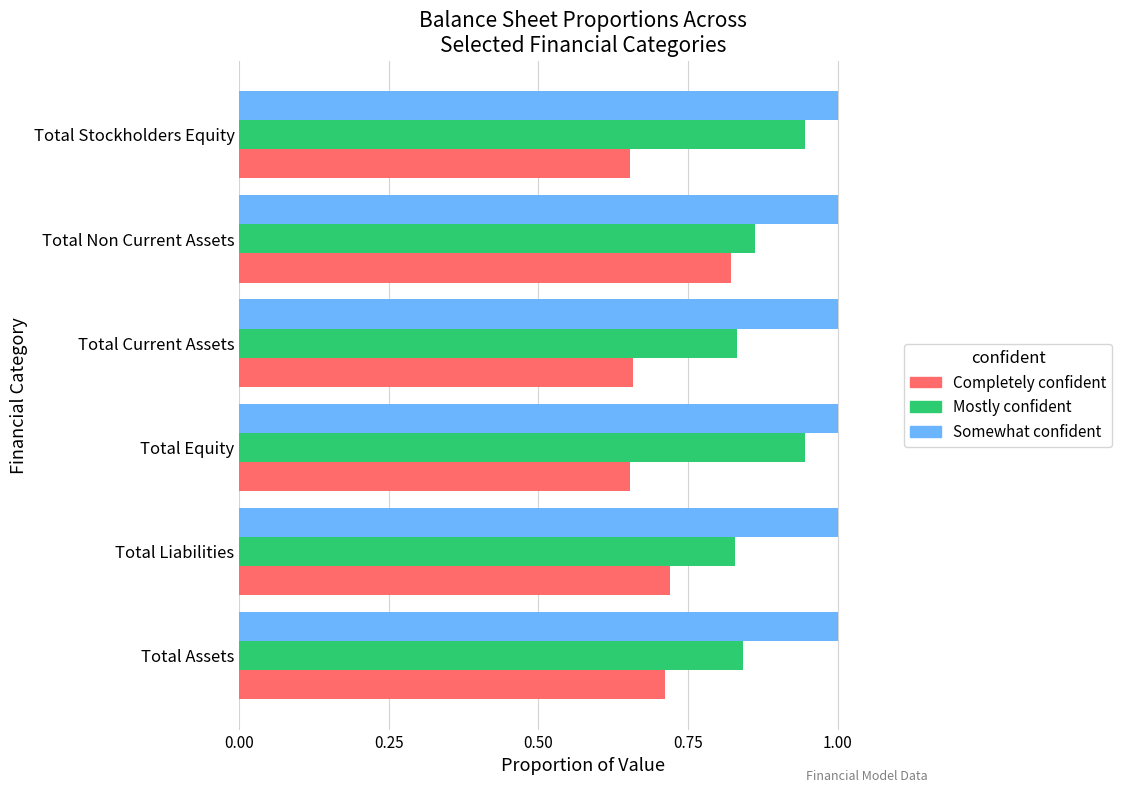

How many series are shown in this chart?

3